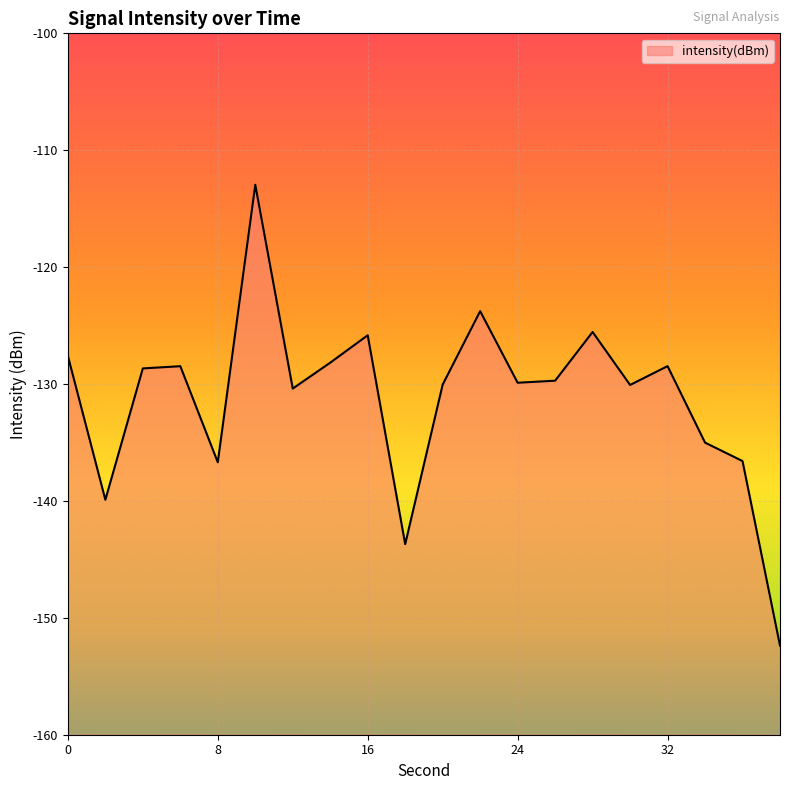

What is the change in value from 2 to 30?

+9.8